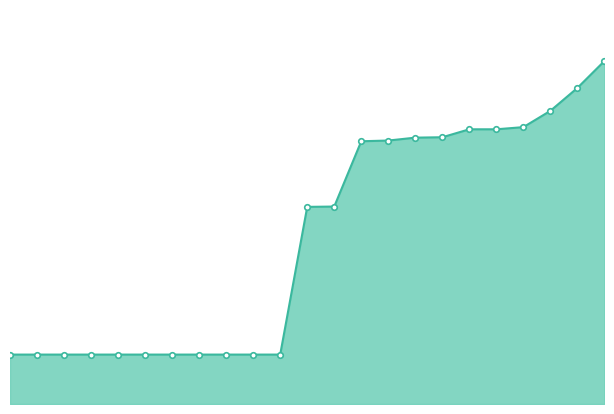

List the labels in order of value, largest first.

2017-04-12, 2016-12-27, 2016-10-07, 2016-07-04, 2016-01-04, 2016-04-05, 2015-10-01, 2015-07-03, 2015-04-09, 2015-01-19, 2014-09-08, 2014-03-28, 2011-09-05, 2012-01-18, 2012-03-26, 2012-07-13, 2012-10-31, 2012-12-11, 2013-02-20, 2013-05-21, 2013-07-09, 2013-09-10, 2013-12-20